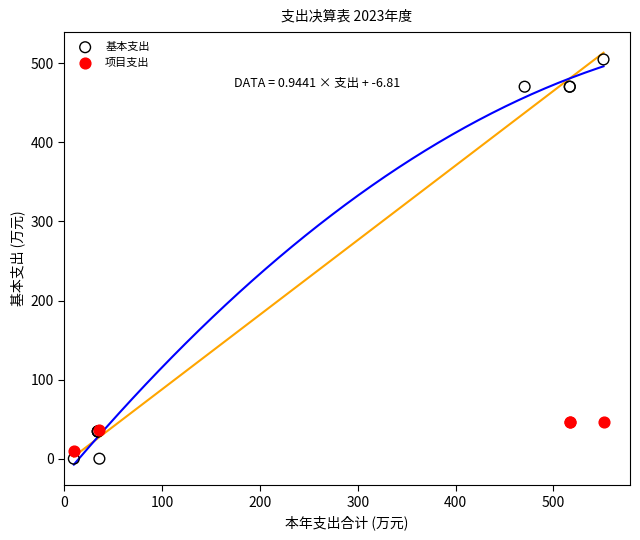

Which series has the largest Y range (max minus min)?

基本支出